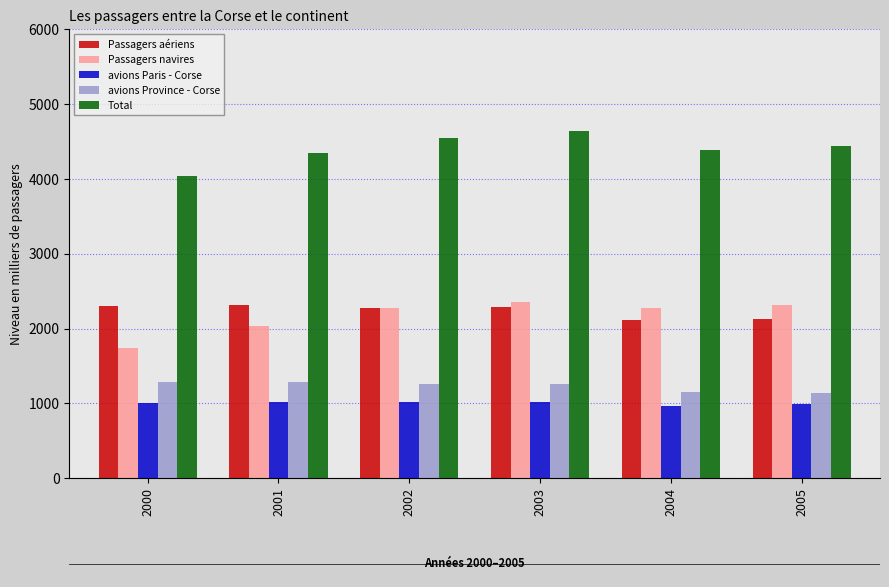

What is the approximate value of avions Province - Corse at 2004?

1146.5